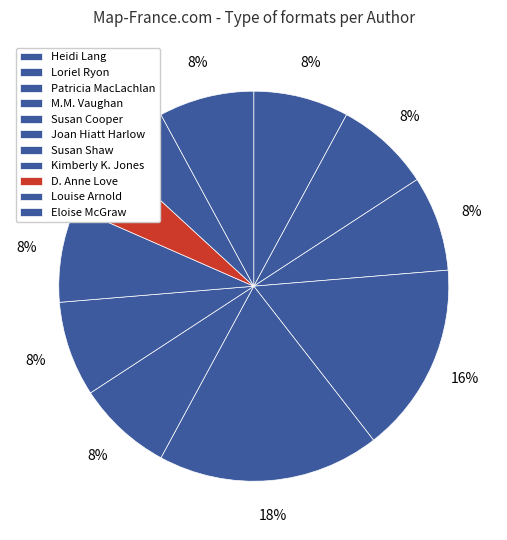

Count the number of slices in the pie.

11